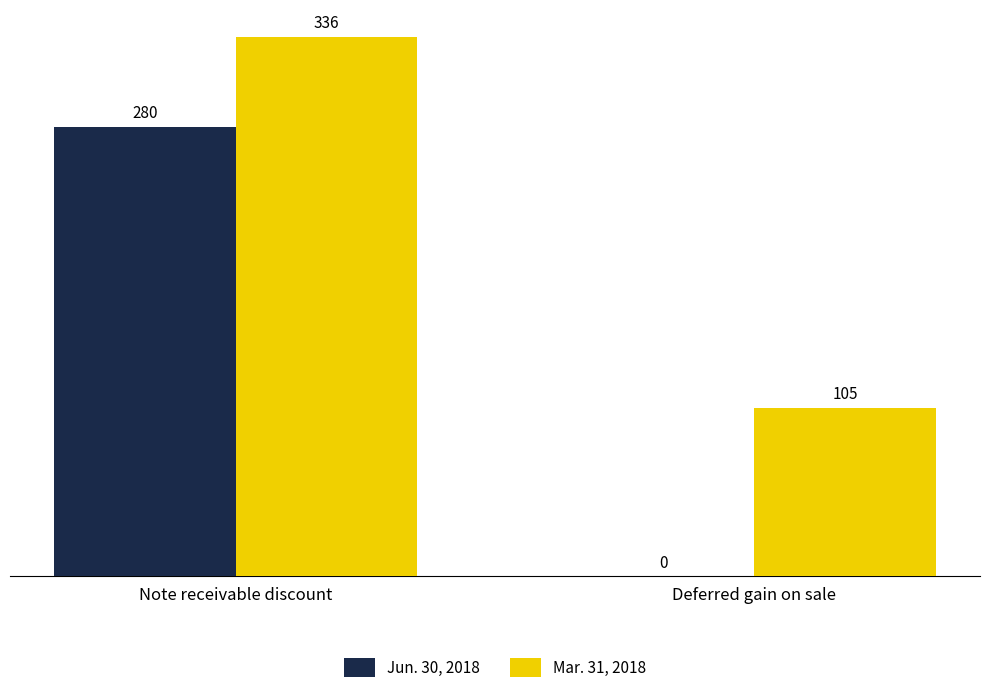

Reading left to right, transcribe all the data shown in this chart.

Jun. 30, 2018: Note receivable discount=280	Deferred gain on sale=0
Mar. 31, 2018: Note receivable discount=336	Deferred gain on sale=105